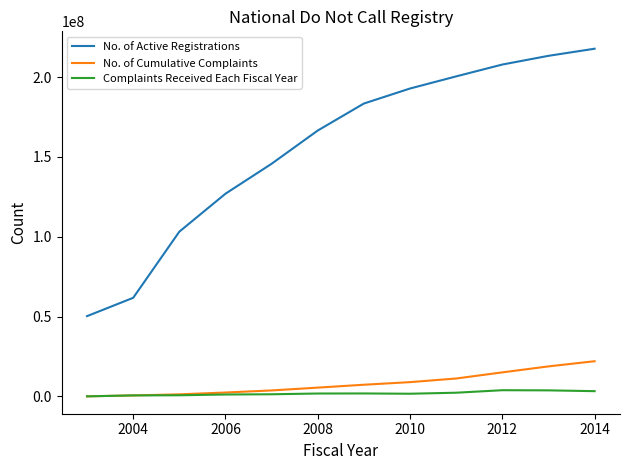

True or false: No. of Active Registrations and Complaints Received Each Fiscal Year intersect in this chart.

False